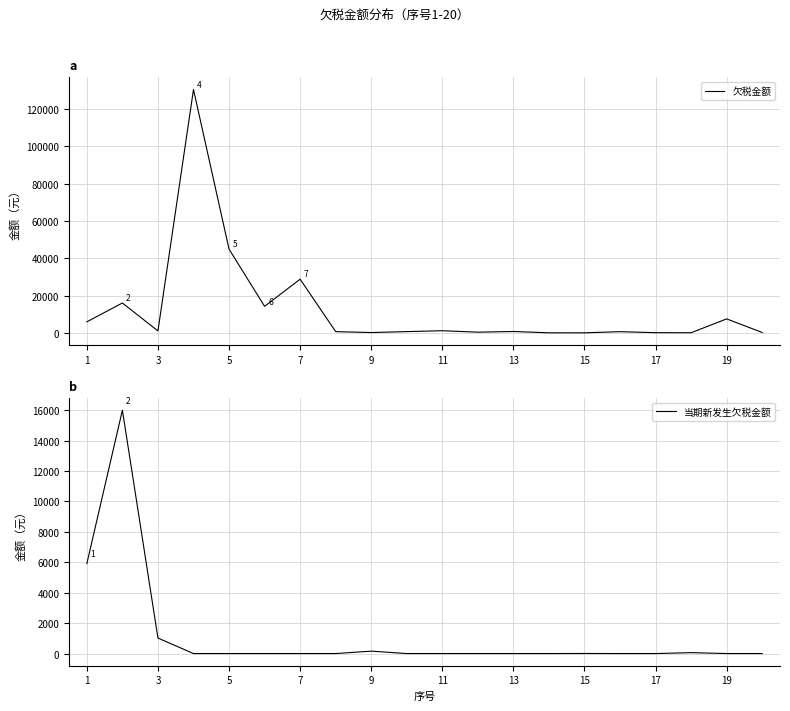

The value of 当期新发生欠税金额 at 3 is 1820.1. True or false?

False